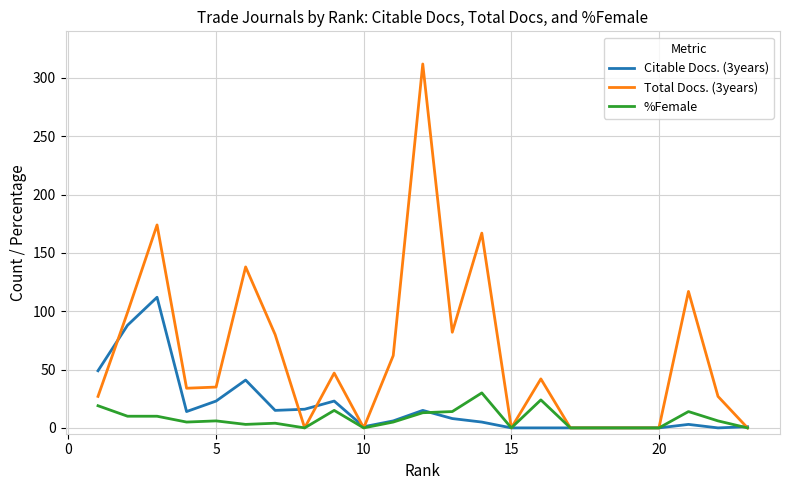

Which series has the largest total across all categories?

Total Docs. (3years)